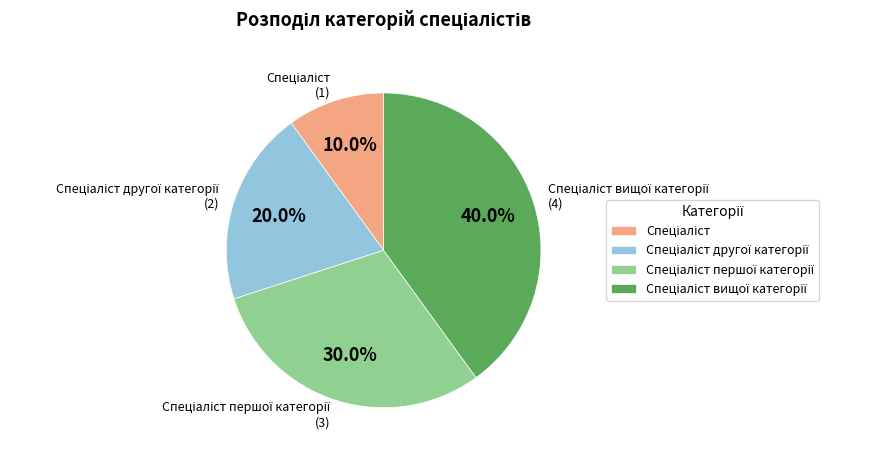

Does any single category account for the majority?

No